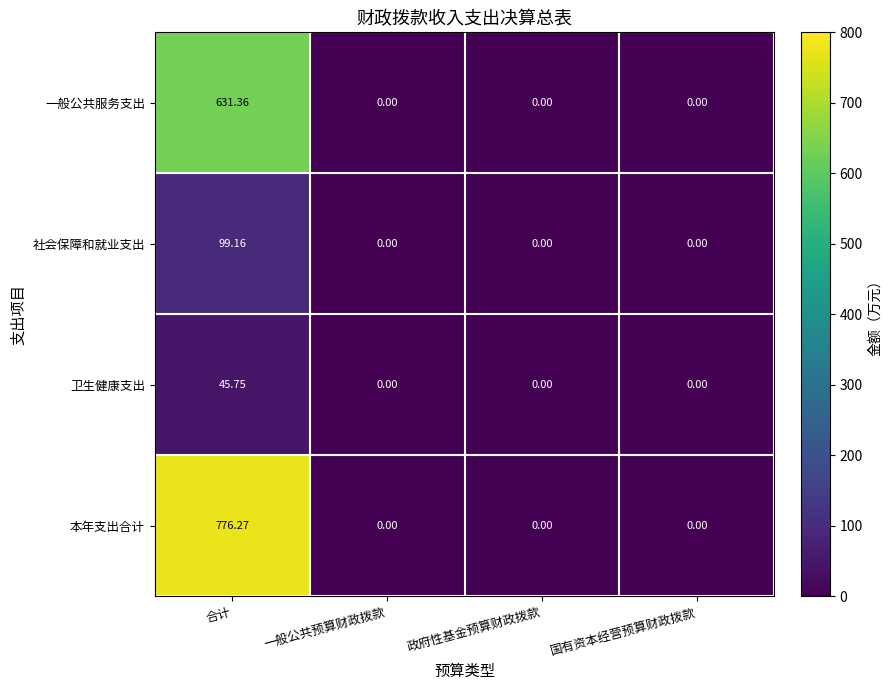

Which label corresponds to the largest value in the chart?

合计